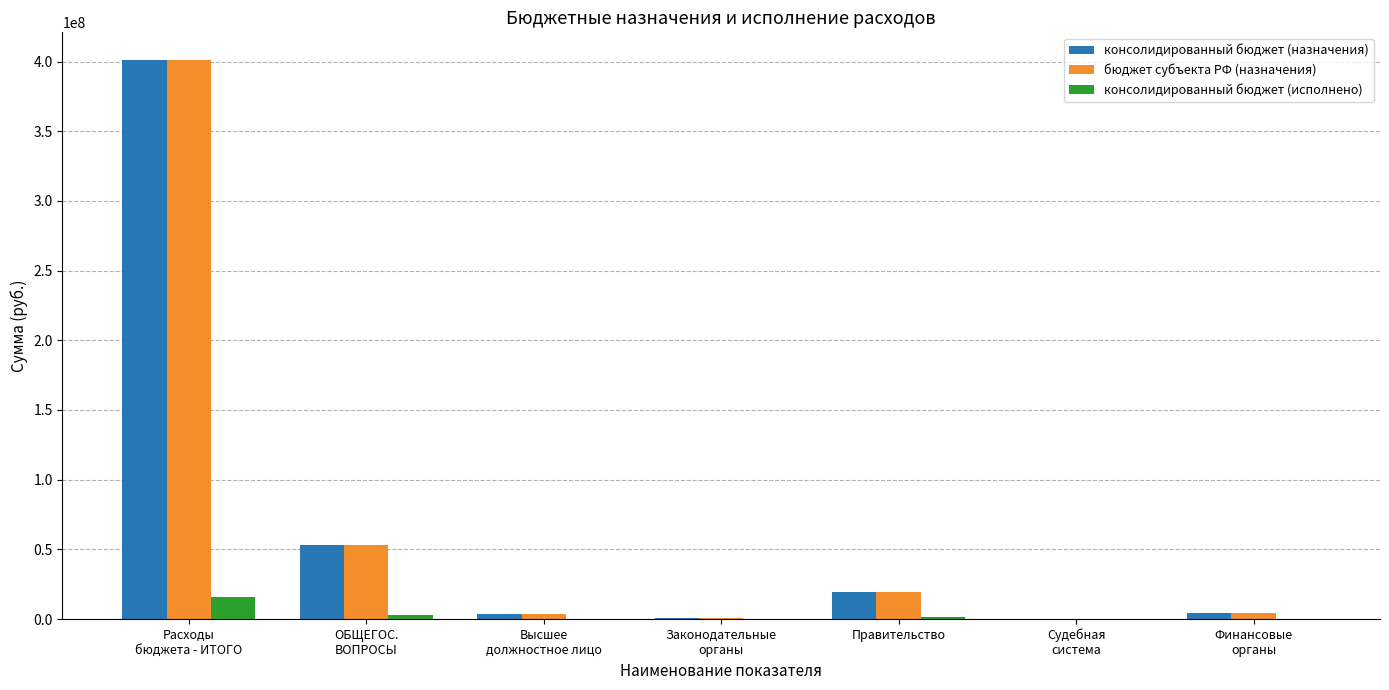

What is the maximum value for консолидированный бюджет (назначения)?

400930369.1